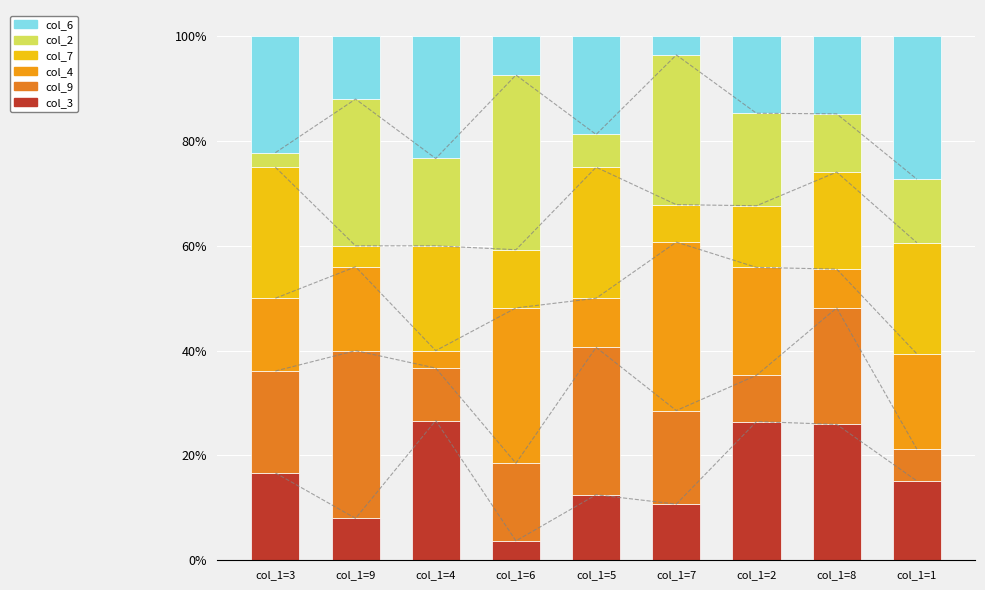

What is the approximate value of col_7 at col_1=9?

4.0